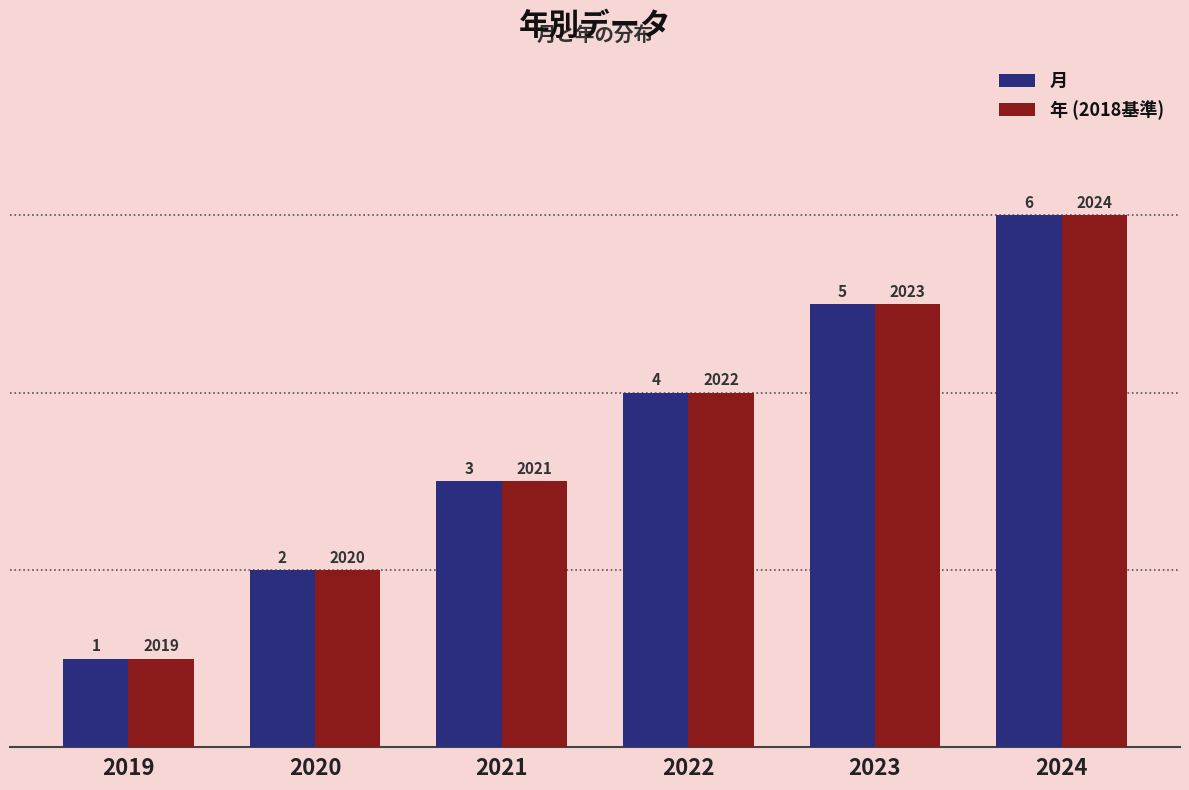

What are all the series names shown in the legend?

月, 年 (2018基準)